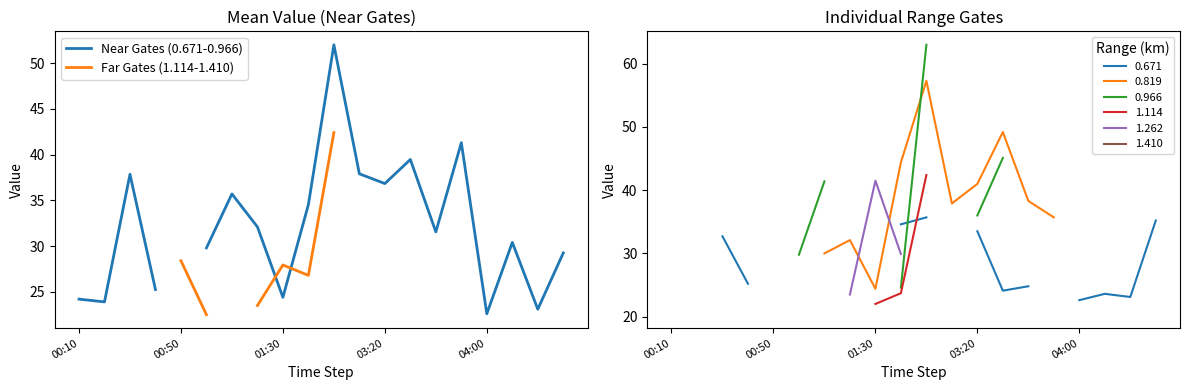

What is the difference between the maximum and minimum values in the Near Gates (0.671-0.966) series?

29.4